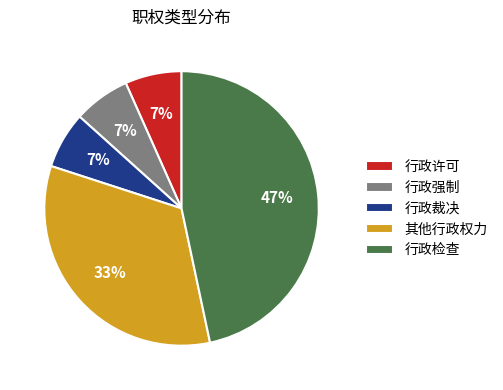

To the nearest percent, what is the difference between the largest and smallest slice percentages?

40%